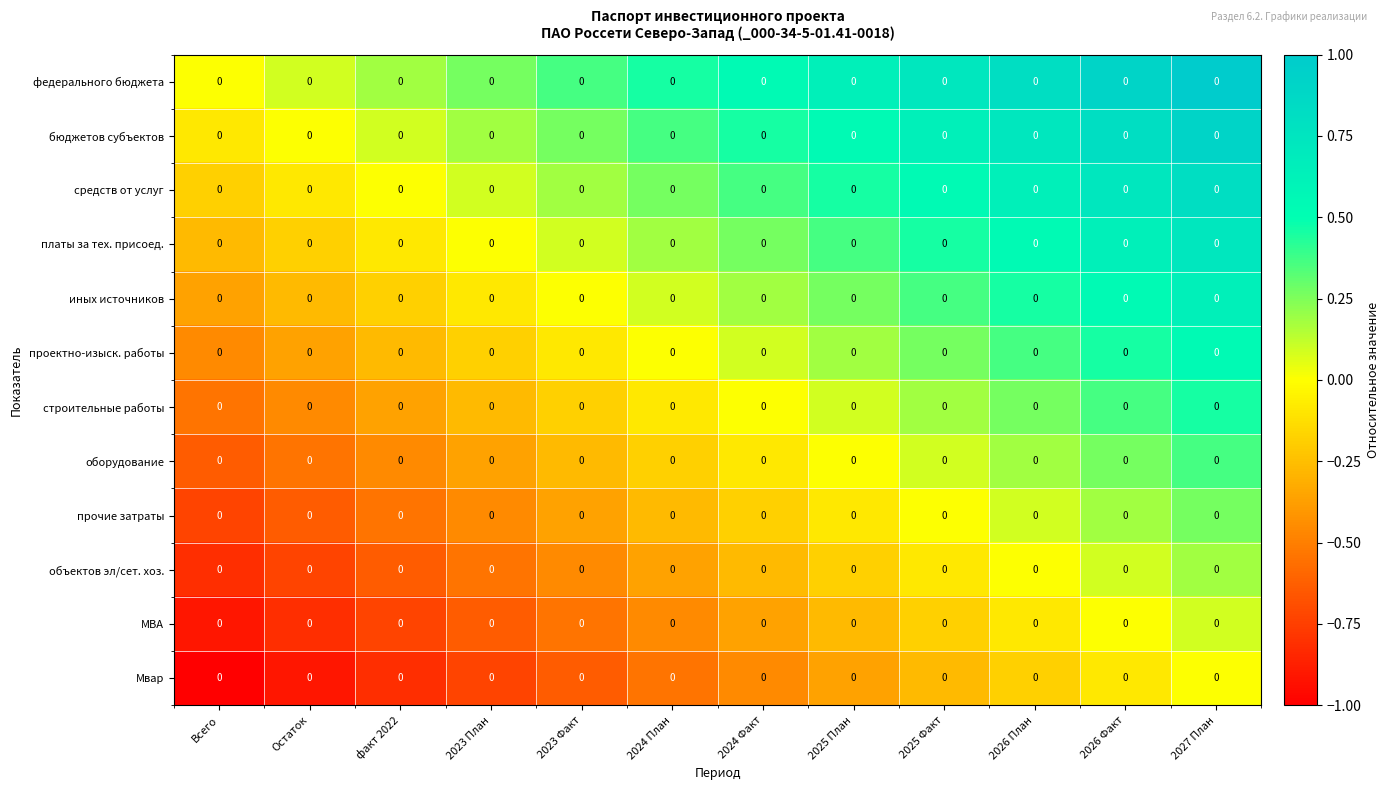

Which series has the largest total across all categories?

федерального бюджета